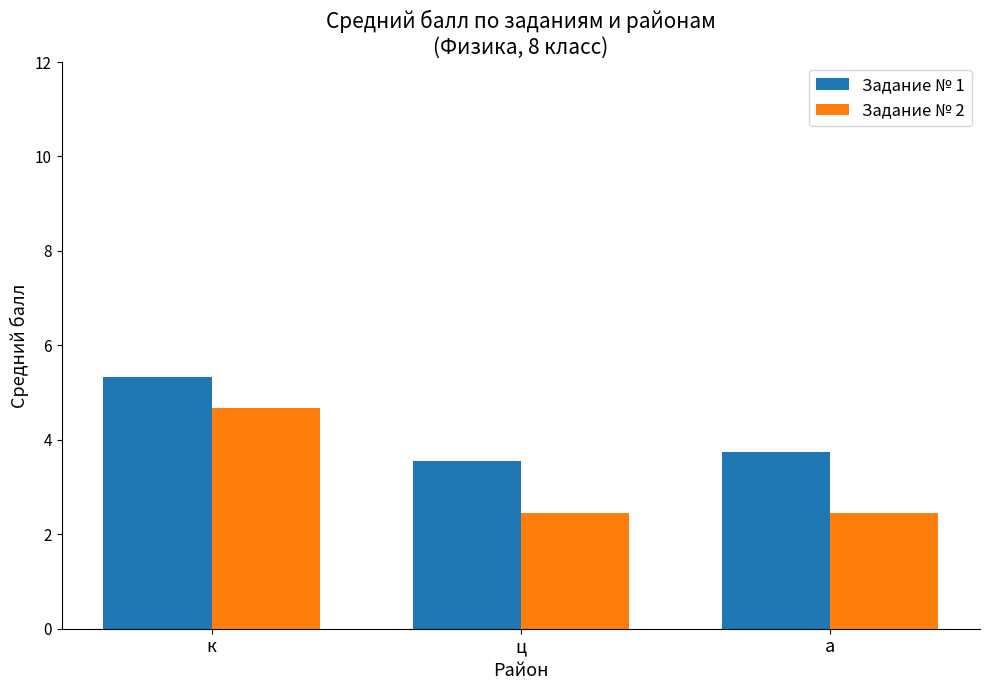

What is the difference between the maximum and minimum values in the Задание № 1 series?

1.8